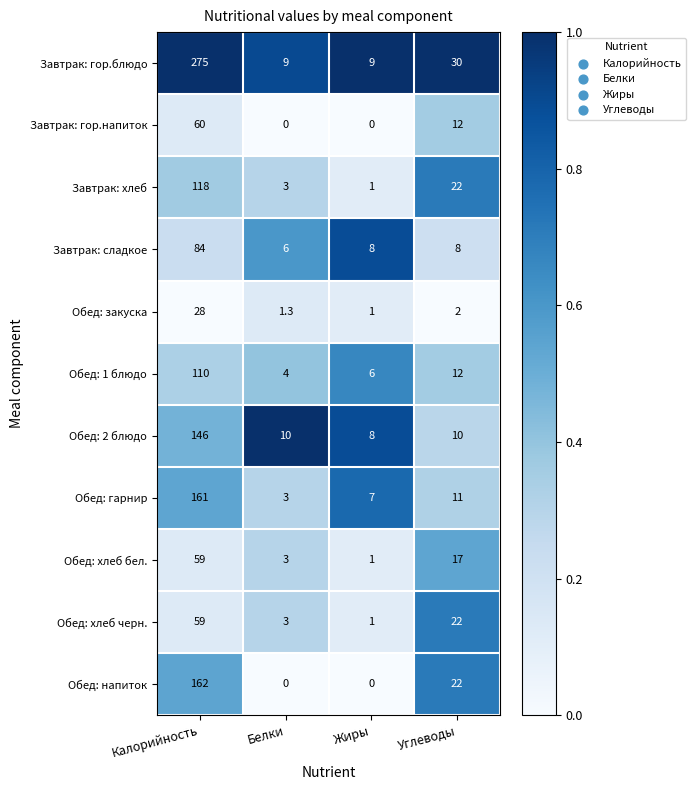

How many Обед: напиток values are between 0 and 162?

4